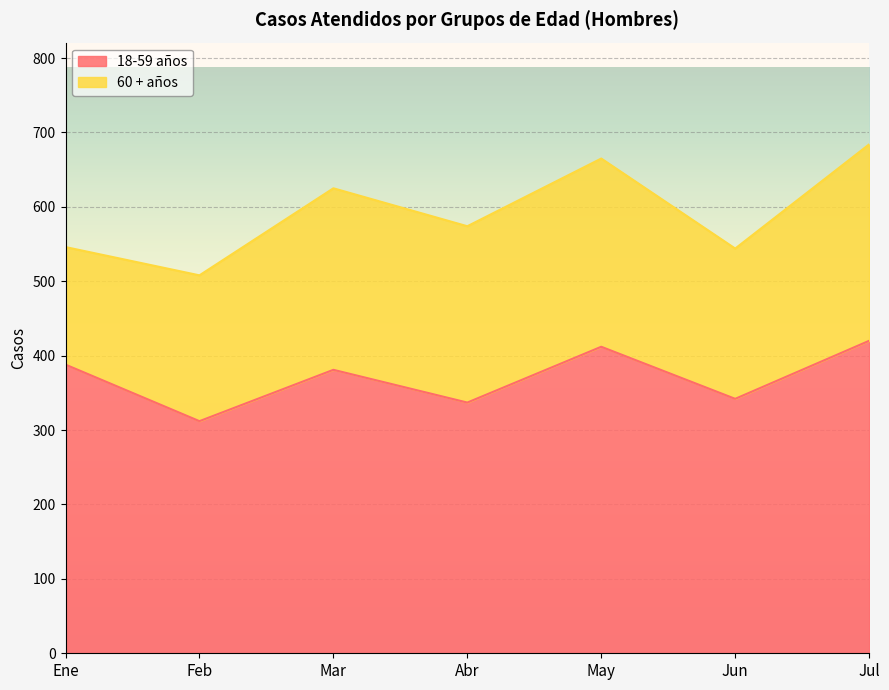

What is the difference between the maximum and second lowest values?

83